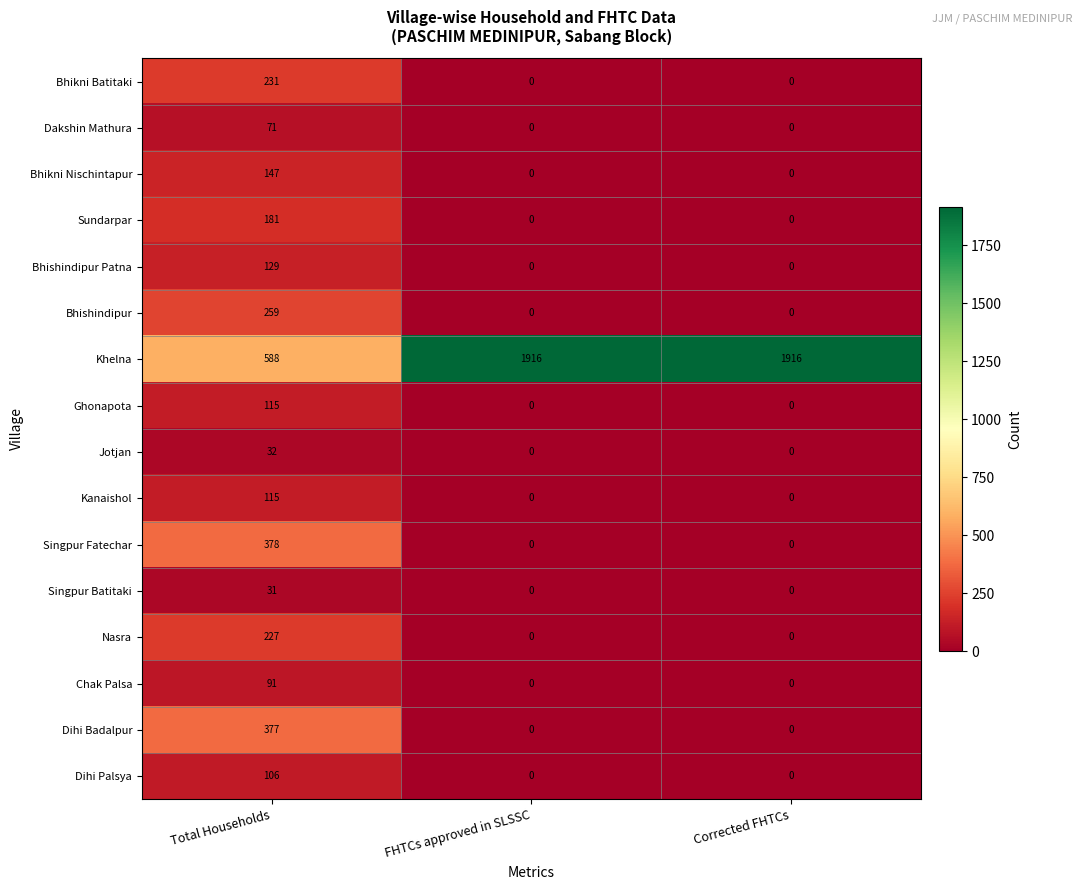

What is the greatest value displayed?

1916